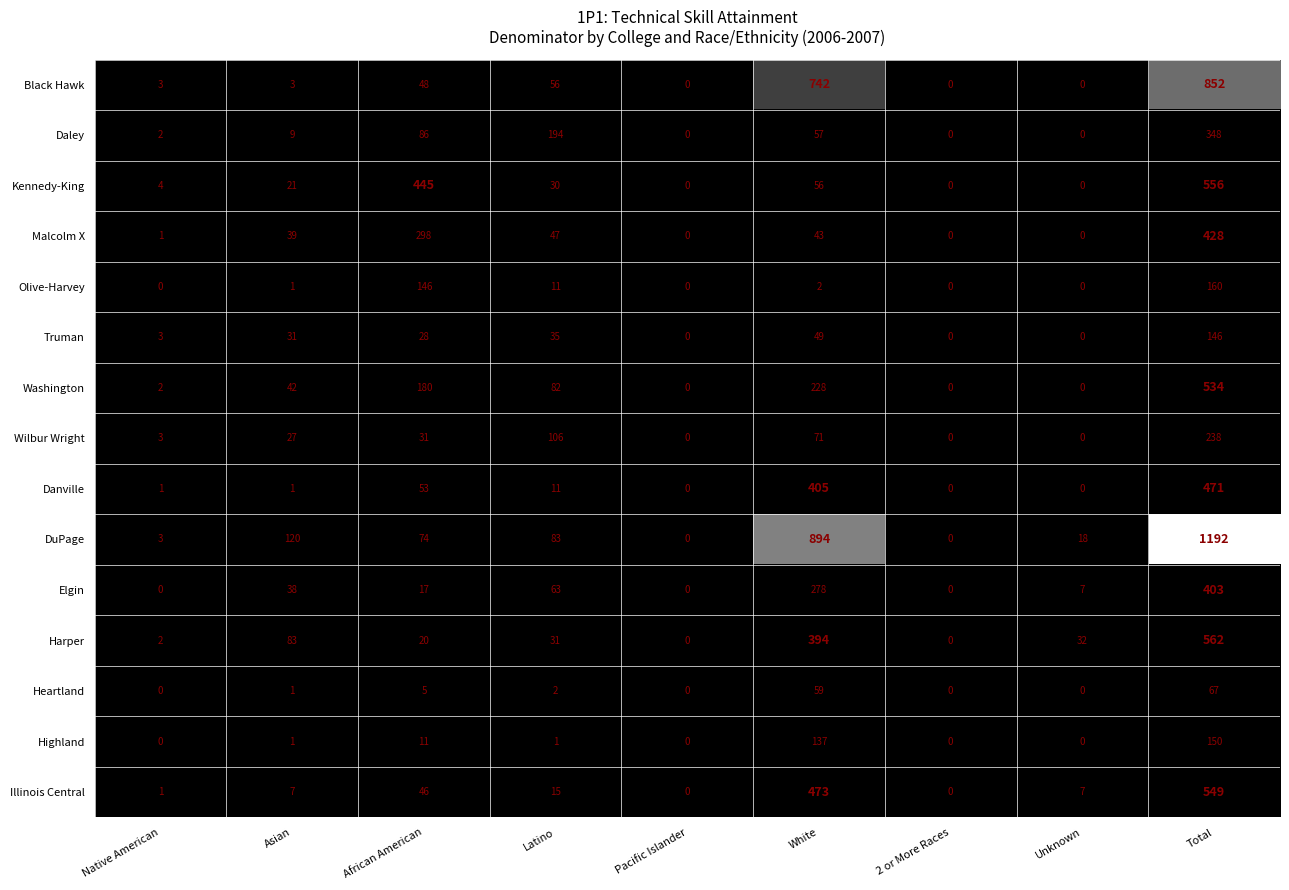

What is the maximum value shown in the chart?

1192